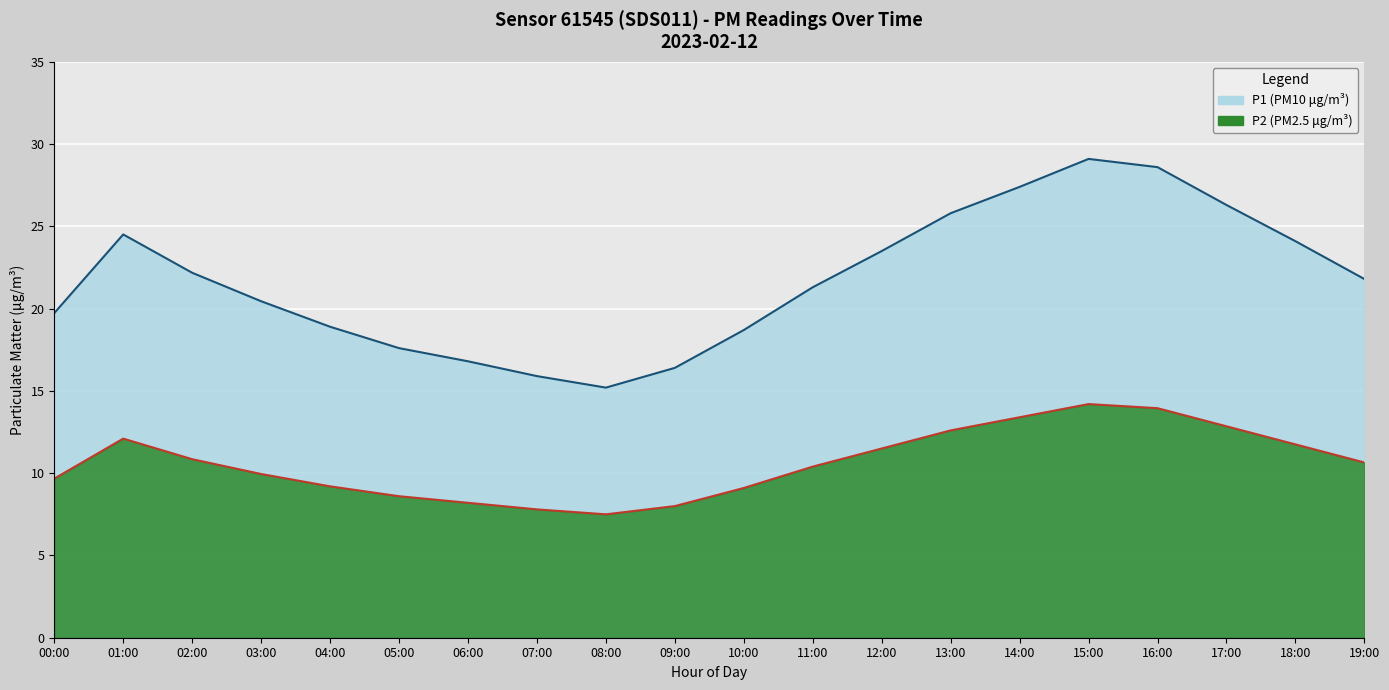

Reading left to right, what are all the values shown in this chart?

P1: 19.7	24.5	22.2	20.4	18.9	17.6	16.8	15.9	15.2	16.4	18.7	21.3	23.5	25.8	27.4	29.1	28.6	26.3	24.1	21.8
P2: 9.7	12.1	10.8	9.9	9.2	8.6	8.2	7.8	7.5	8.0	9.1	10.4	11.5	12.6	13.4	14.2	13.9	12.8	11.8	10.7